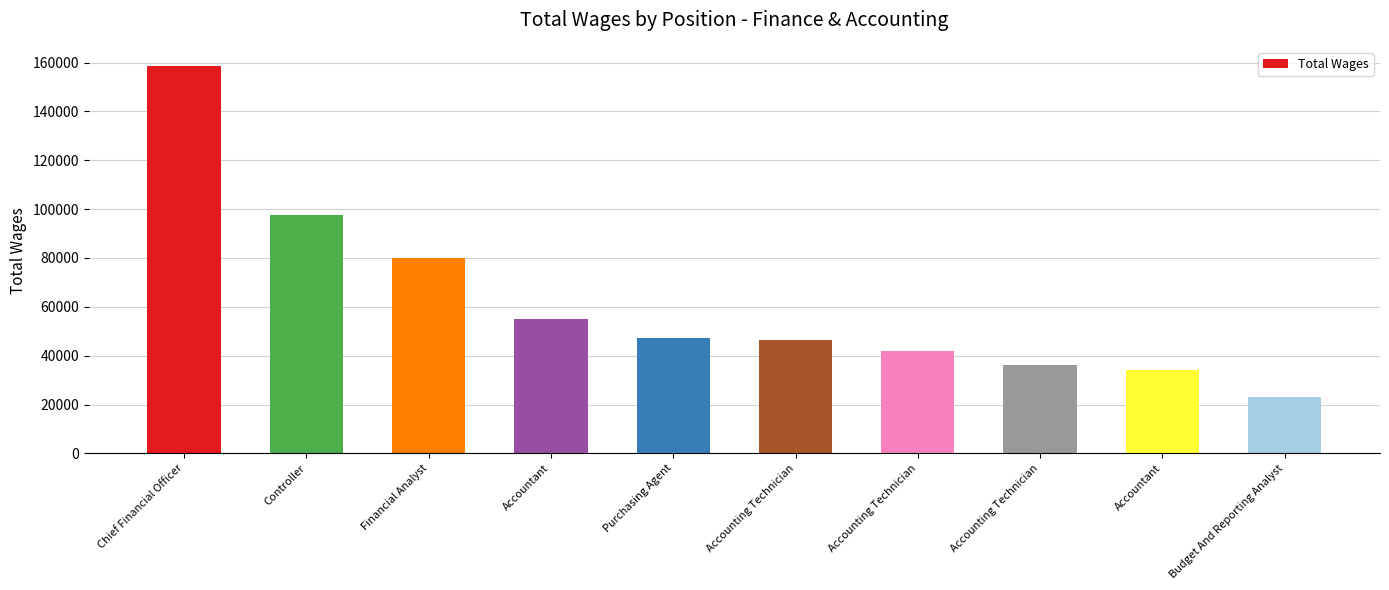

Between Controller and Accounting Technician, which is larger?

Controller